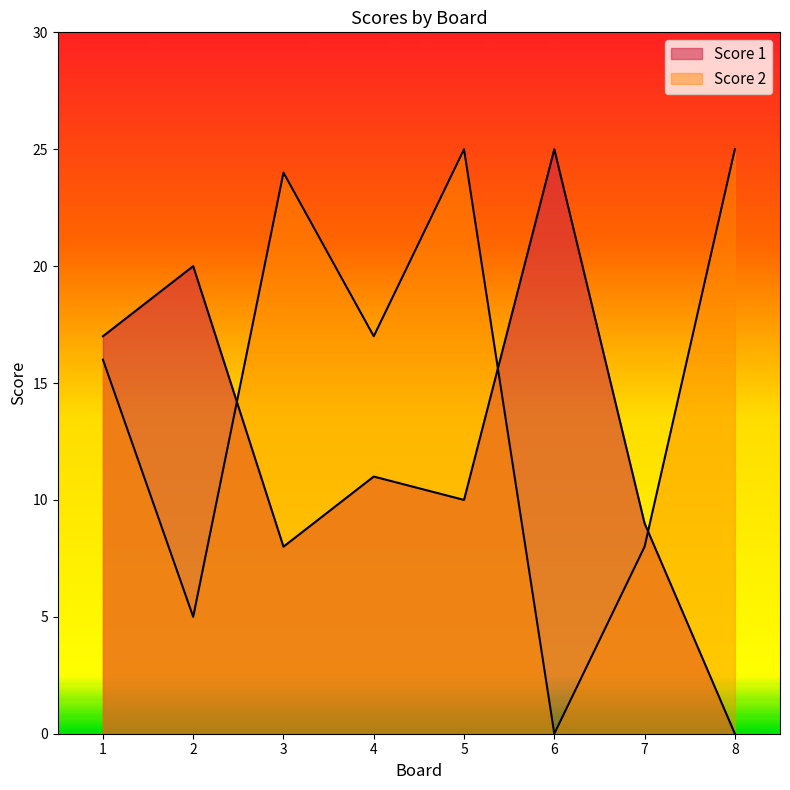

Which series changed the most between 3 and 4?

Score 2